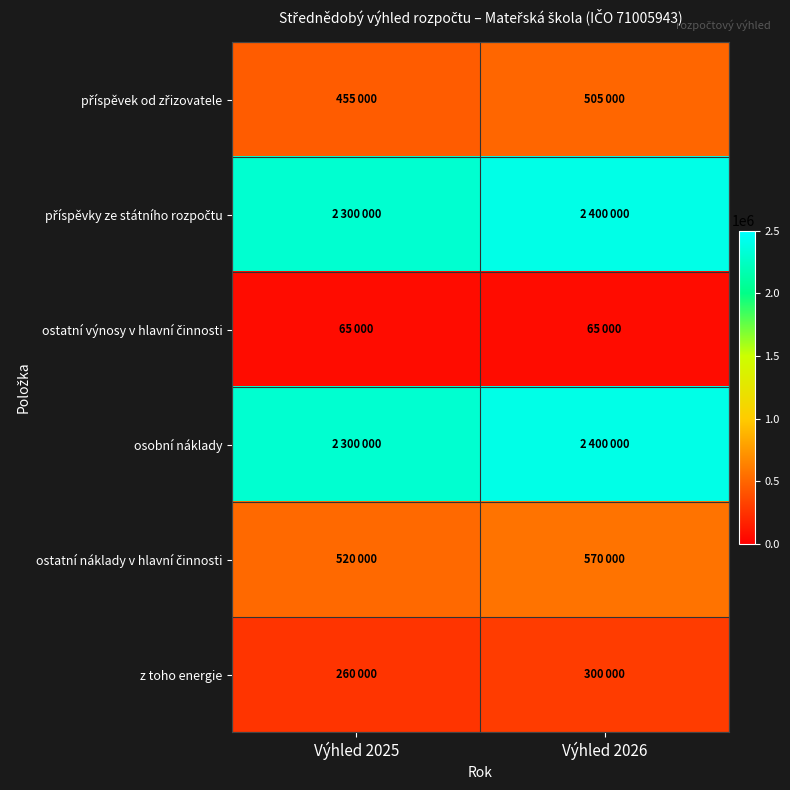

Which series changed the most between Výhled 2025 and Výhled 2026?

příspěvky ze státního rozpočtu